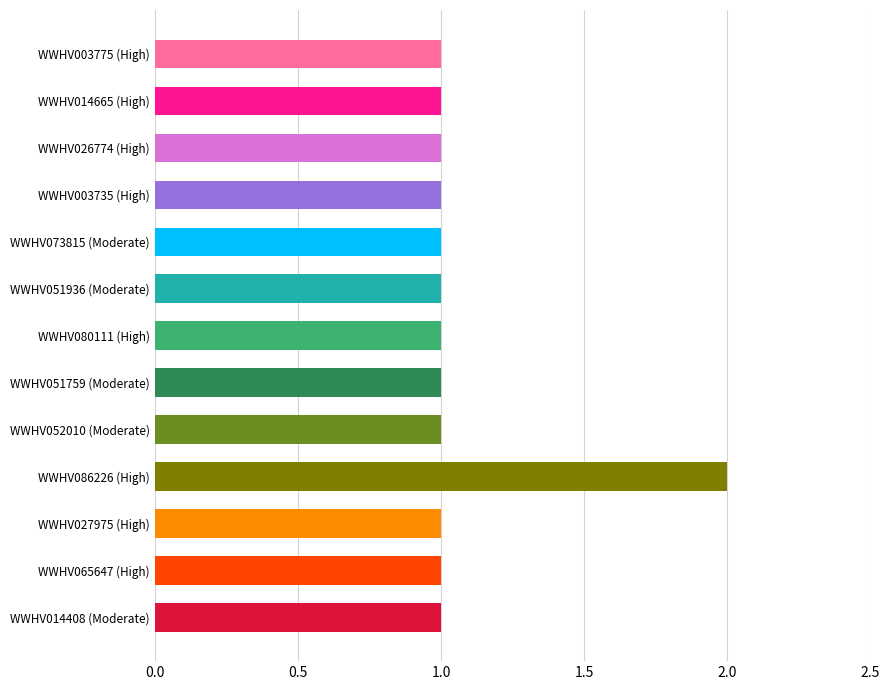

Which label corresponds to the largest value in the chart?

WWHV086226 (High)